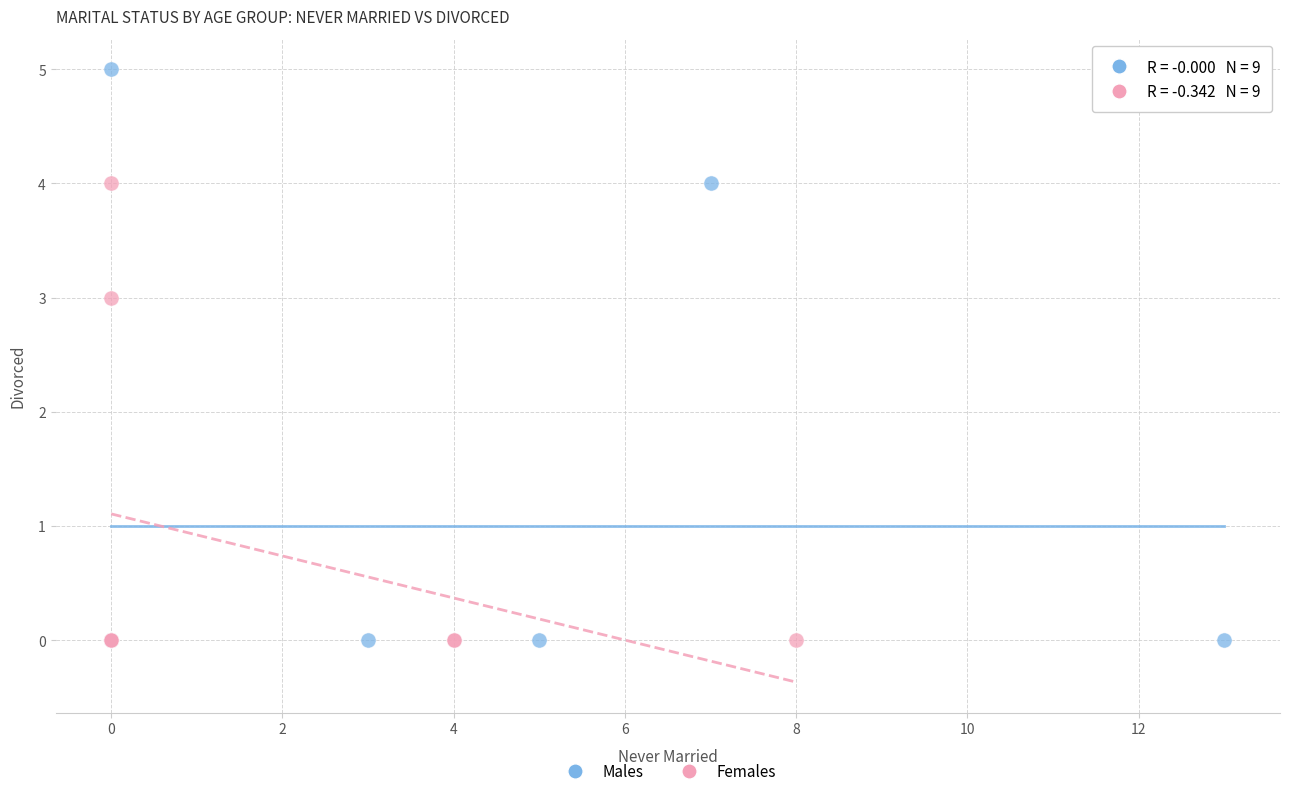

Which series contains the highest Y value?

Males